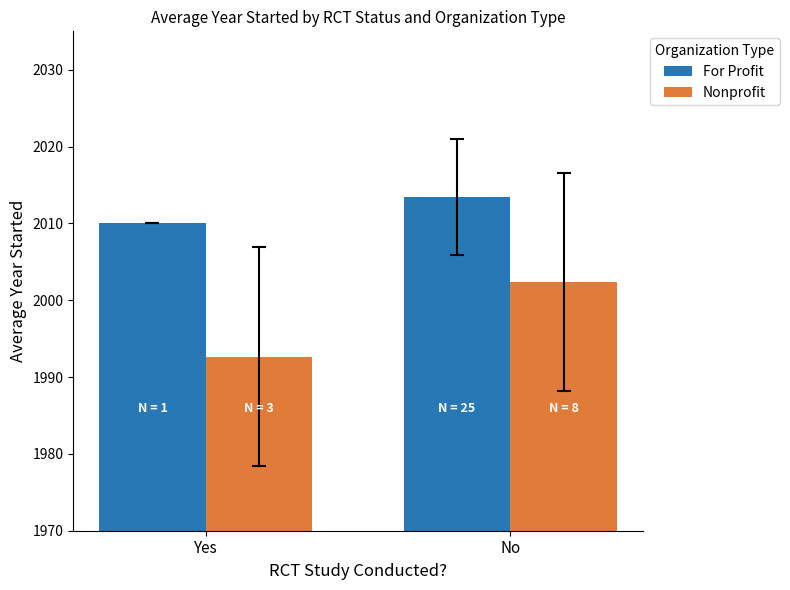

What is the label of the 1st bar from the left?

Yes